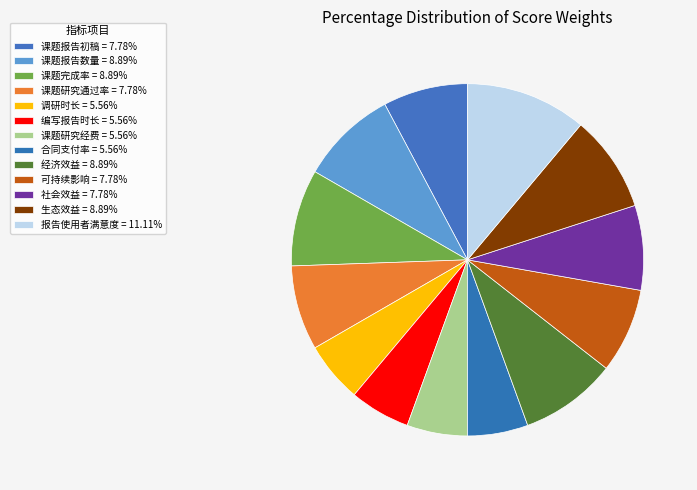

Is the sum of 课题研究经费 and 课题报告初稿 greater than half?

No